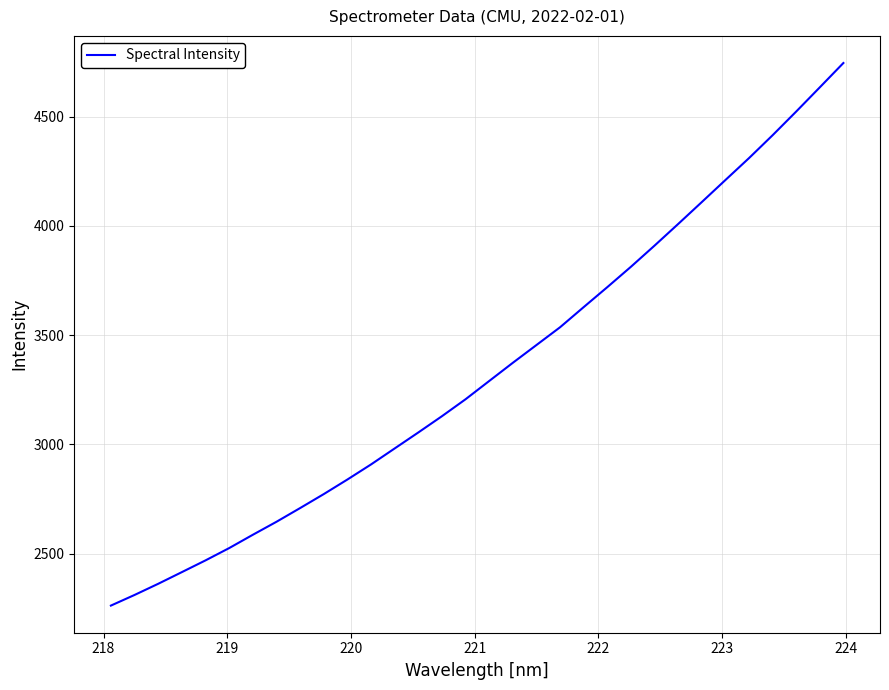

What is the difference between the maximum and minimum values?

2483.5